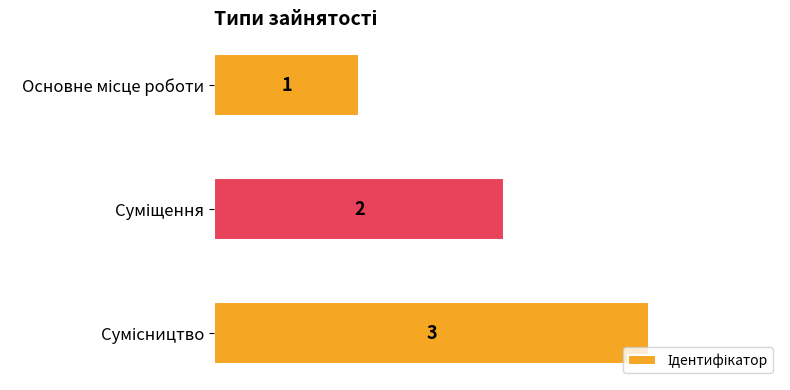

What is the value of the 2nd bar from the top?

2